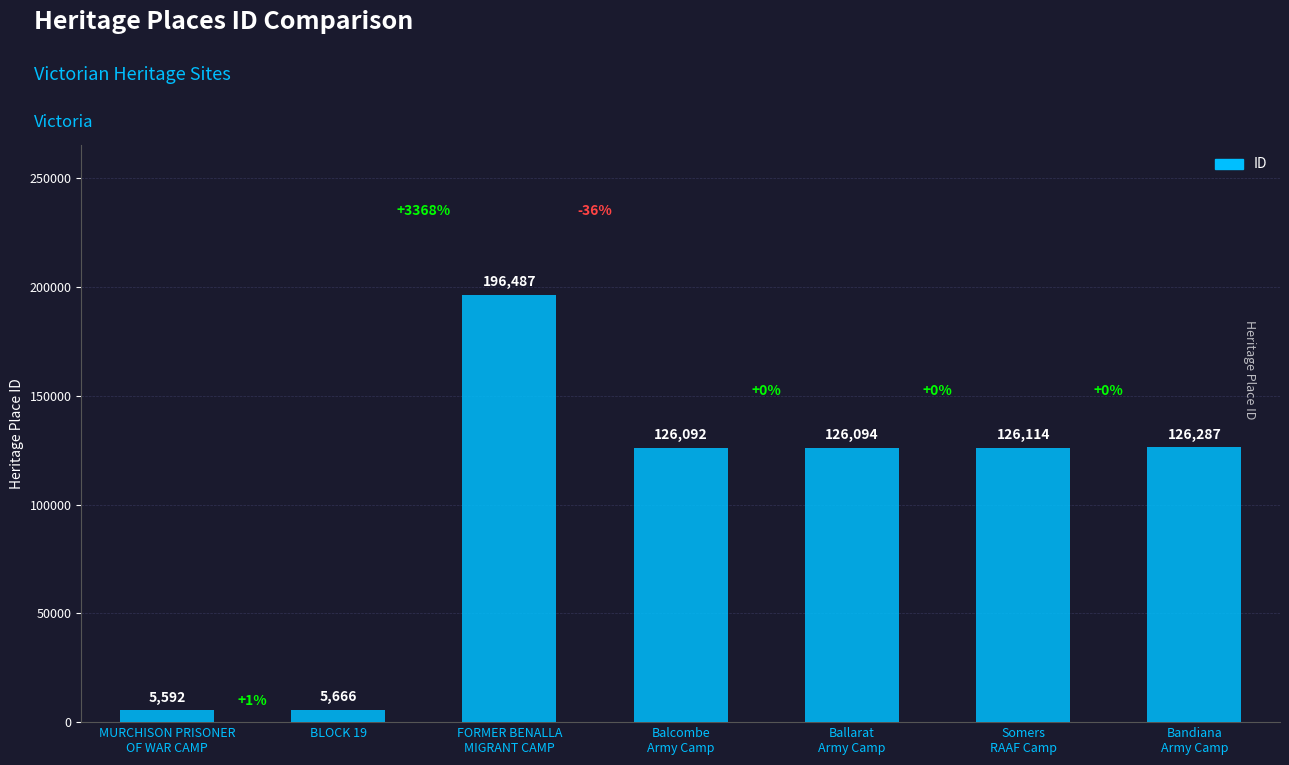

Rank the categories by value from lowest to highest.

MURCHISON PRISONER
OF WAR CAMP, BLOCK 19, Balcombe
Army Camp, Ballarat
Army Camp, Somers
RAAF Camp, Bandiana
Army Camp, FORMER BENALLA
MIGRANT CAMP